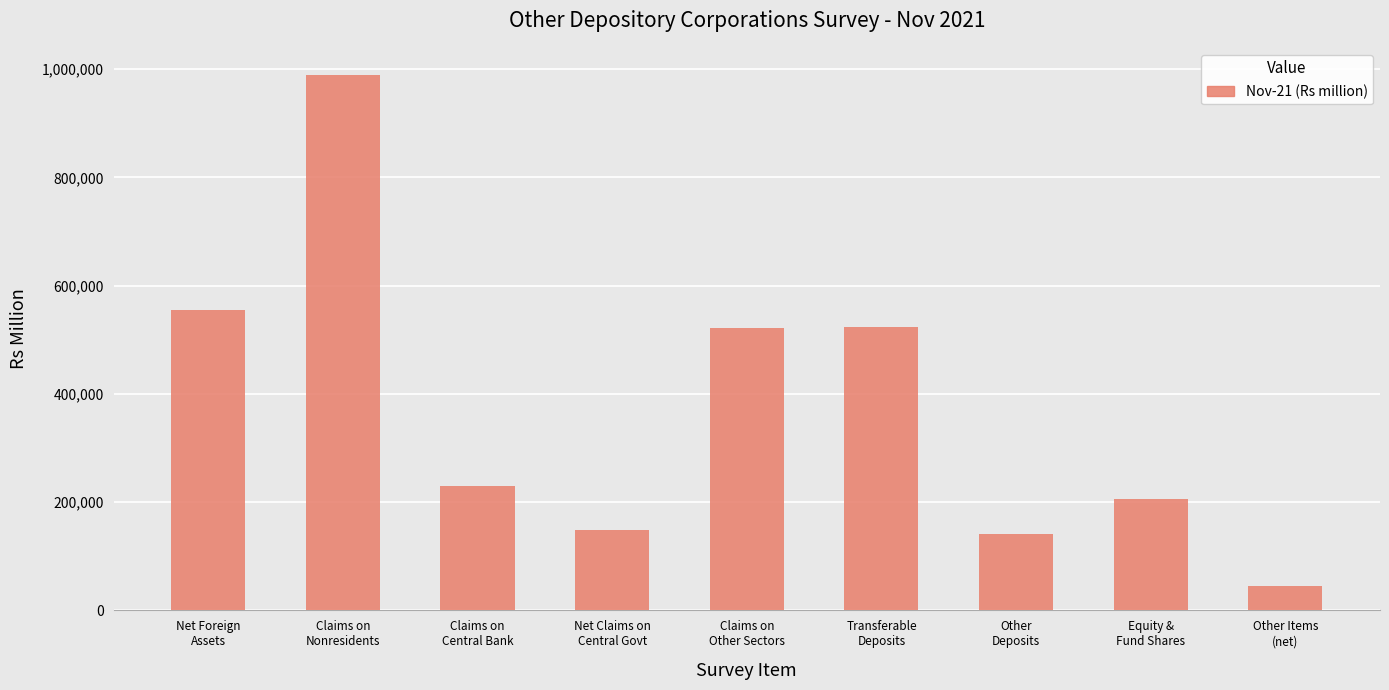

Which label corresponds to the largest value in the chart?

Claims on
Nonresidents